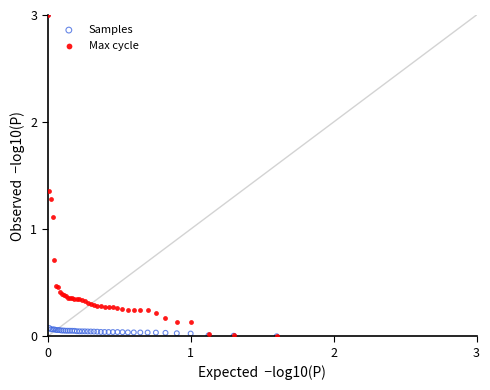

What are all the series names shown in the legend?

Samples, Max cycle